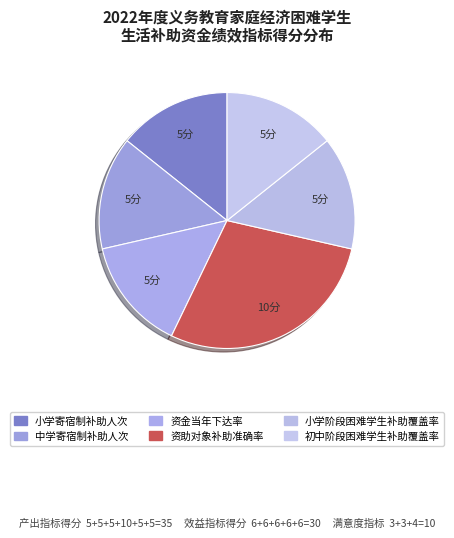

How many slices are in this pie chart?

6